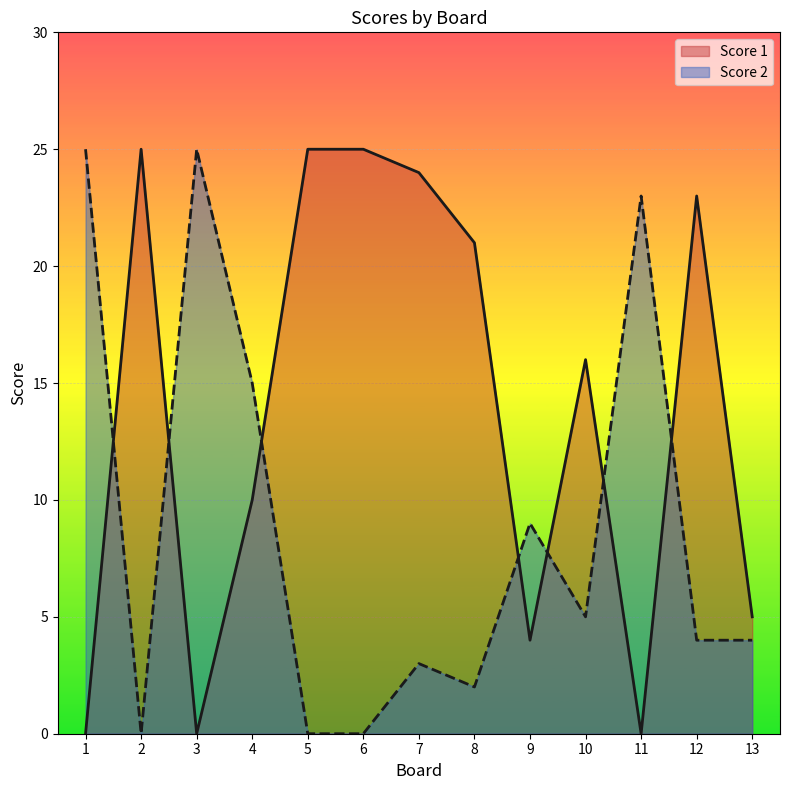

Reading left to right, list all the values displayed in this chart.

Score 1: 0	25	0	10	25	25	24	21	4	16	0	23	5
Score 2: 25	0	25	15	0	0	3	2	9	5	23	4	4